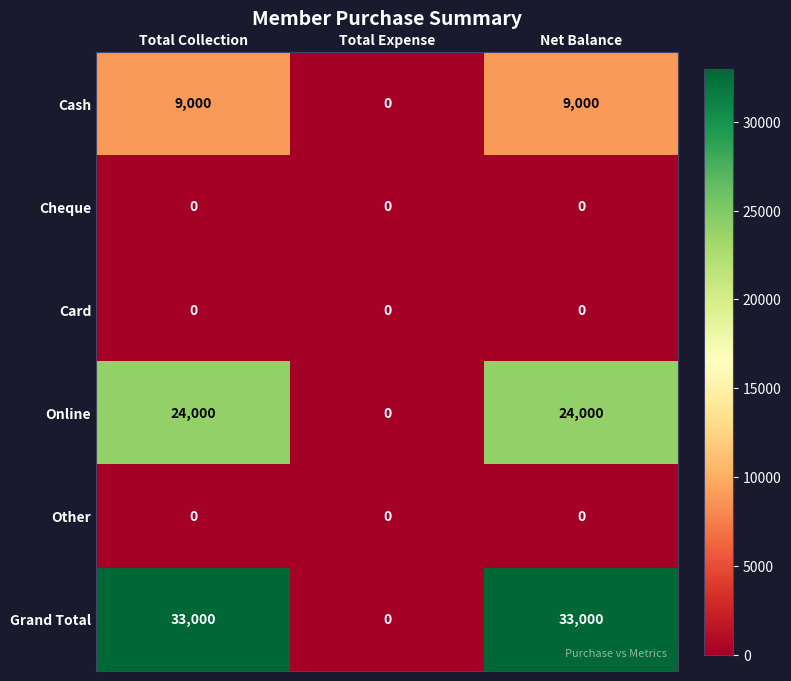

Reading left to right, extract all data points from this chart.

Cash: Total Collection=9000	Total Expense=0	Net Balance=9000
Cheque: Total Collection=0	Total Expense=0	Net Balance=0
Card: Total Collection=0	Total Expense=0	Net Balance=0
Online: Total Collection=24000	Total Expense=0	Net Balance=24000
Other: Total Collection=0	Total Expense=0	Net Balance=0
Grand Total: Total Collection=33000	Total Expense=0	Net Balance=33000